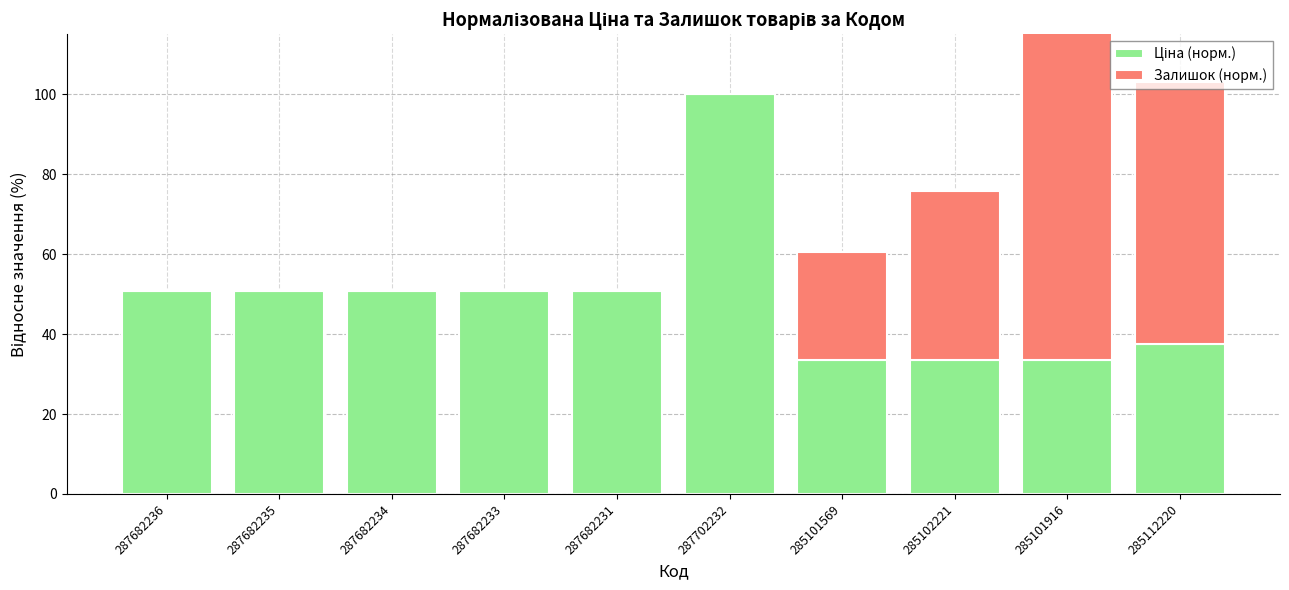

Reading left to right, extract all data points from this chart.

Ціна (норм.): 287682236=50.8	287682235=50.8	287682234=50.8	287682233=50.8	287682231=50.8	287702232=100.0	285101569=33.5	285102221=33.5	285101916=33.5	285112220=37.6
Залишок (норм.): 287682236=0.0	287682235=0.0	287682234=0.0	287682233=0.0	287682231=0.0	287702232=0.0	285101569=26.9	285102221=42.3	285101916=100.0	285112220=65.4